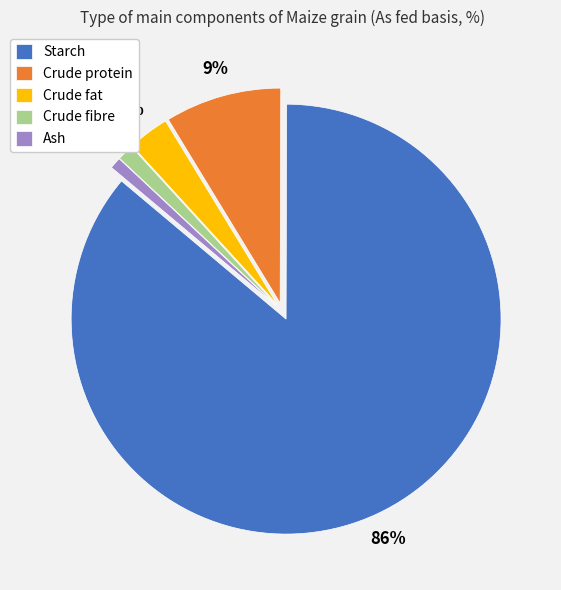

Which slice is the largest?

Starch